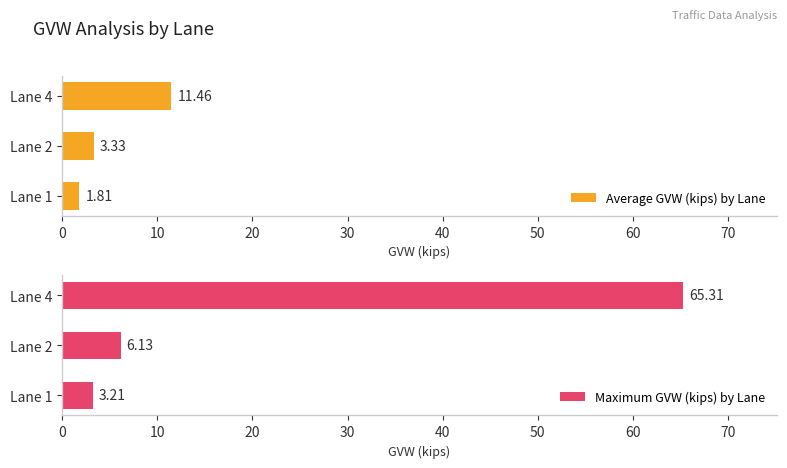

What is the sum of all Average GVW (kips) by Lane values?

16.6